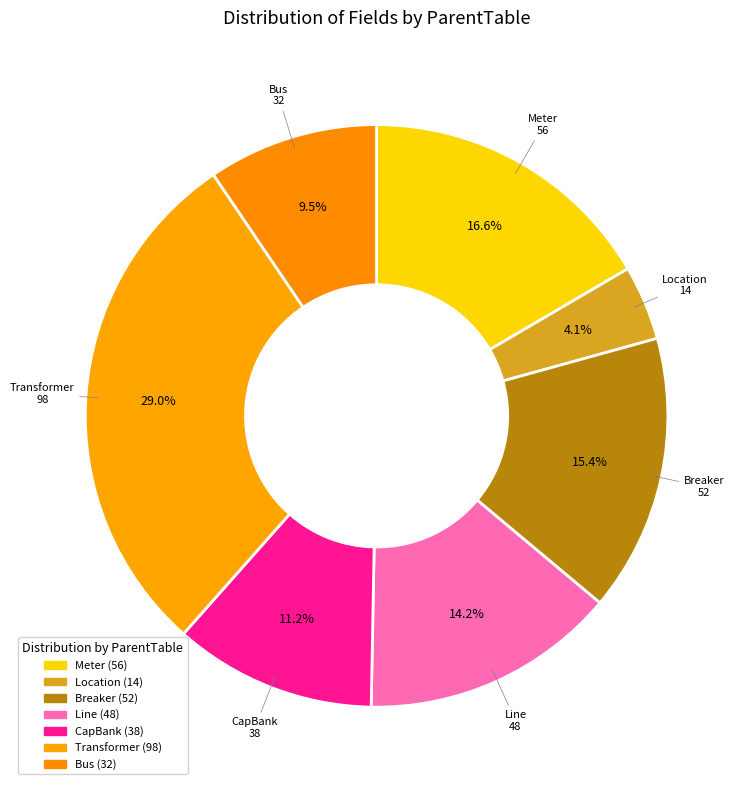

Does any single category account for the majority?

No